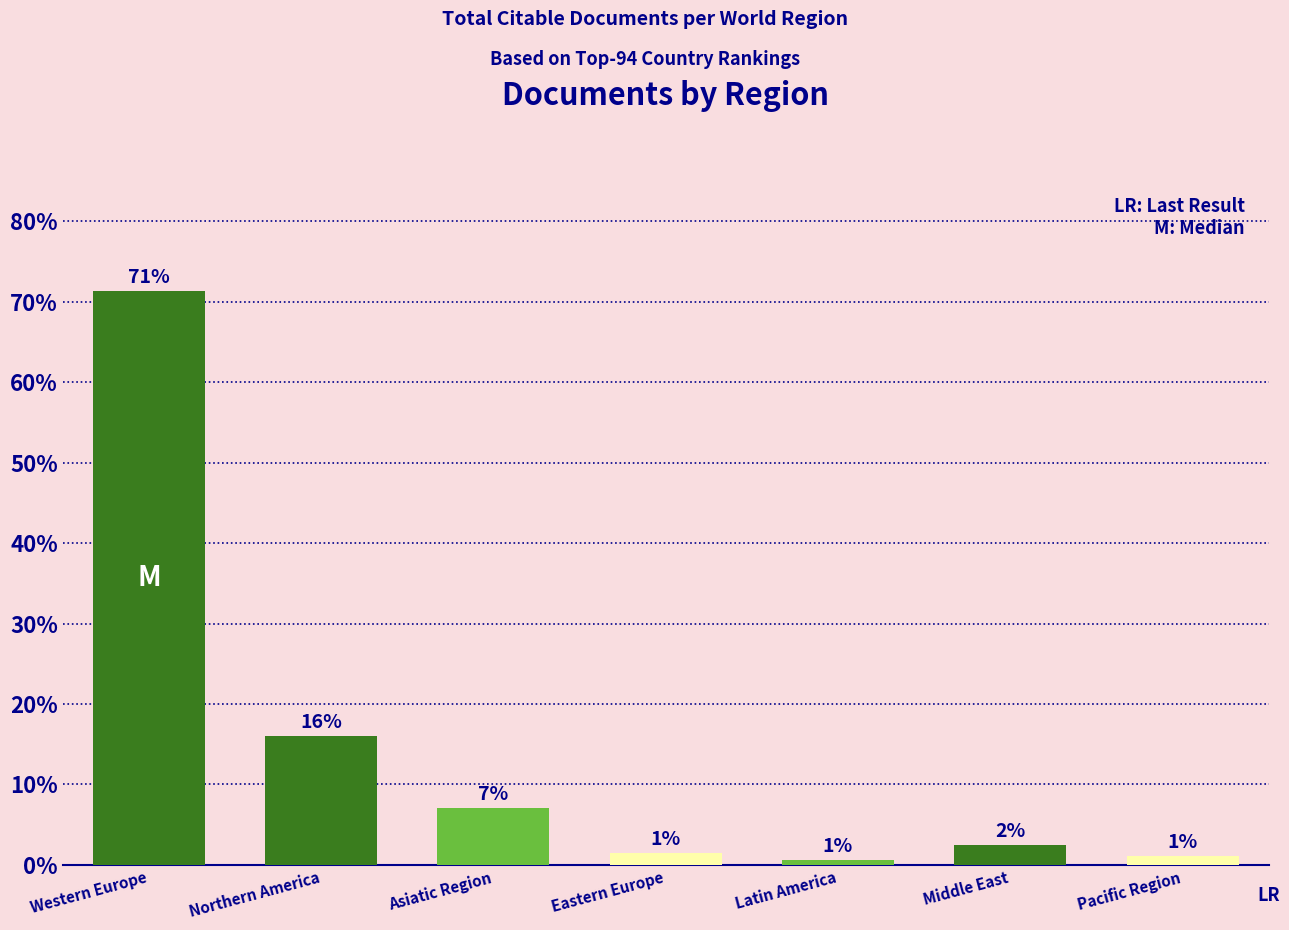

What value does the data have at Western Europe?

71.3